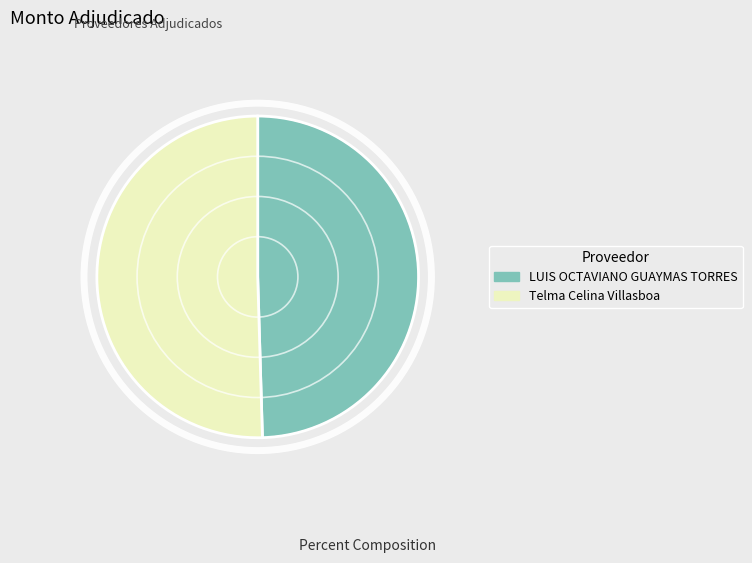

Is Telma Celina Villasboa the majority of the pie?

Yes